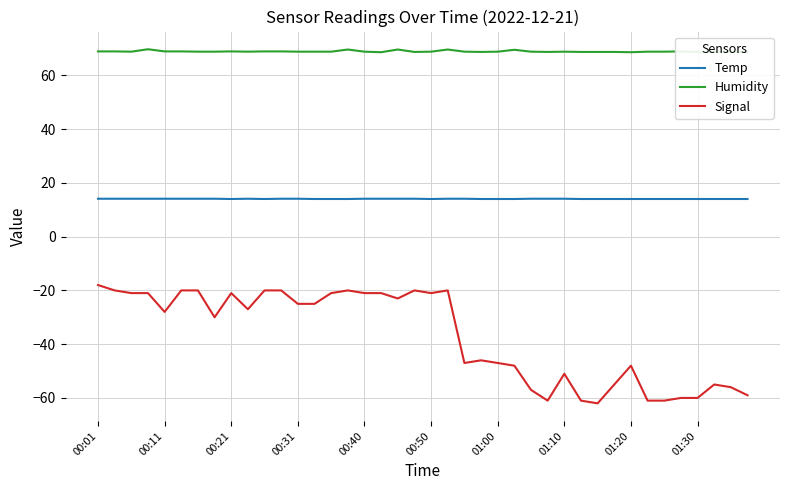

True or false: Temp has a value of 3.5 at 01:20.

False